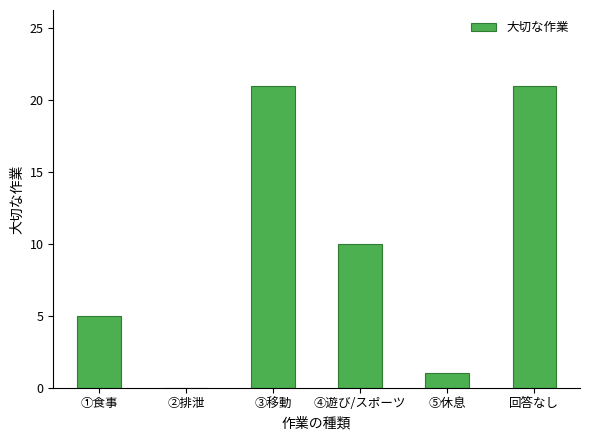

What is the sum of the values at 回答なし and ④遊び/スポーツ?

31